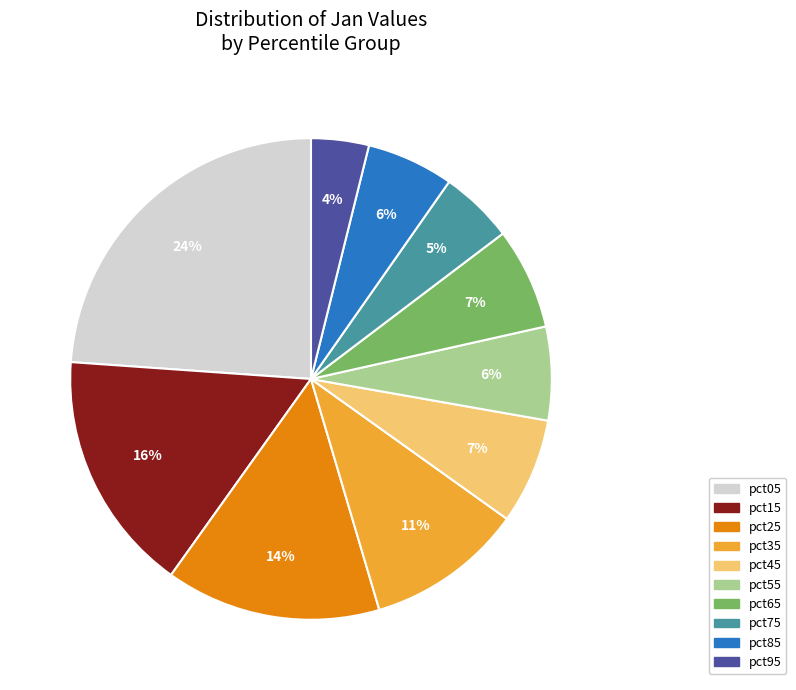

Does pct25 represent more than half of the total?

No